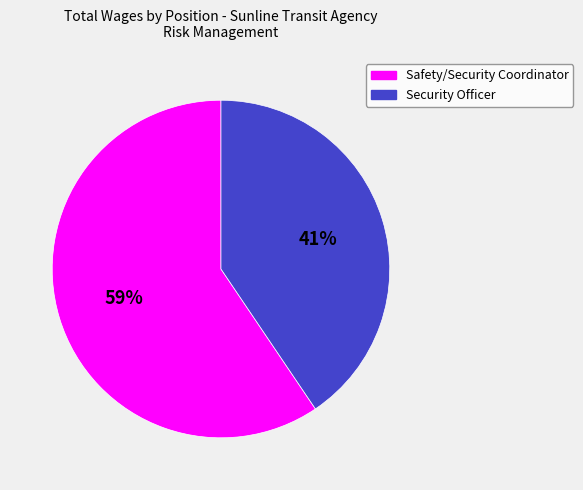

To the nearest percent, what percentage of the pie is Security Officer?

41%